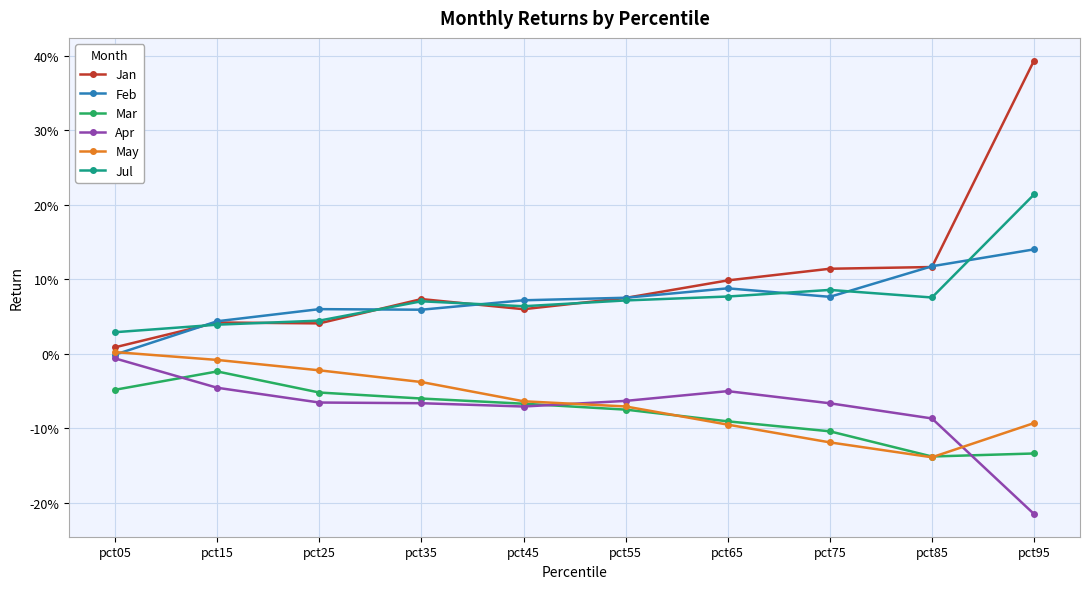

What is the average value of the May series?

-0.1